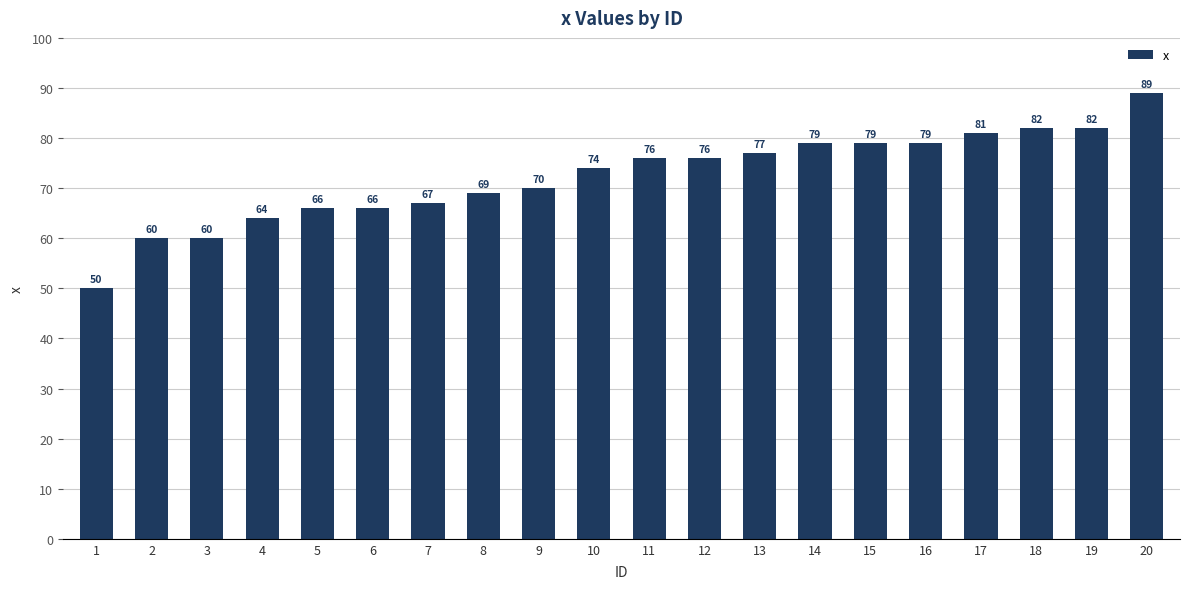

Reading left to right, list all the values displayed in this chart.

1=50	2=60	3=60	4=64	5=66	6=66	7=67	8=69	9=70	10=74	11=76	12=76	13=77	14=79	15=79	16=79	17=81	18=82	19=82	20=89